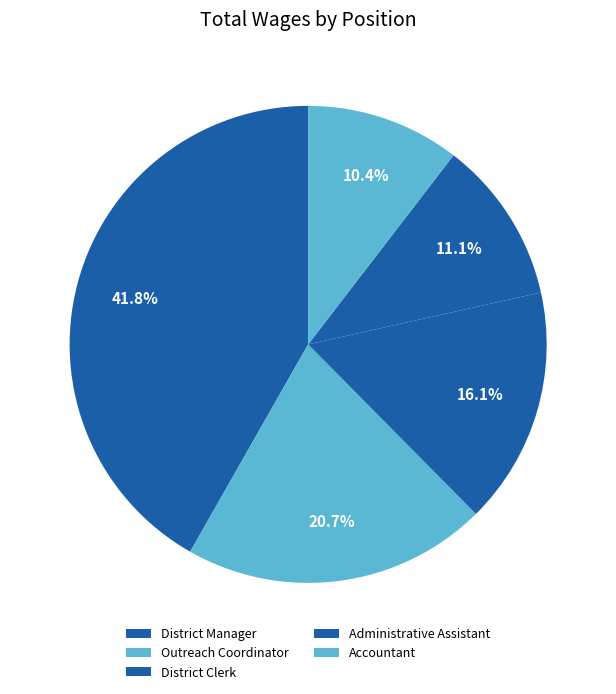

Combined, what portion of the pie is Outreach Coordinator and Accountant?

31.1%